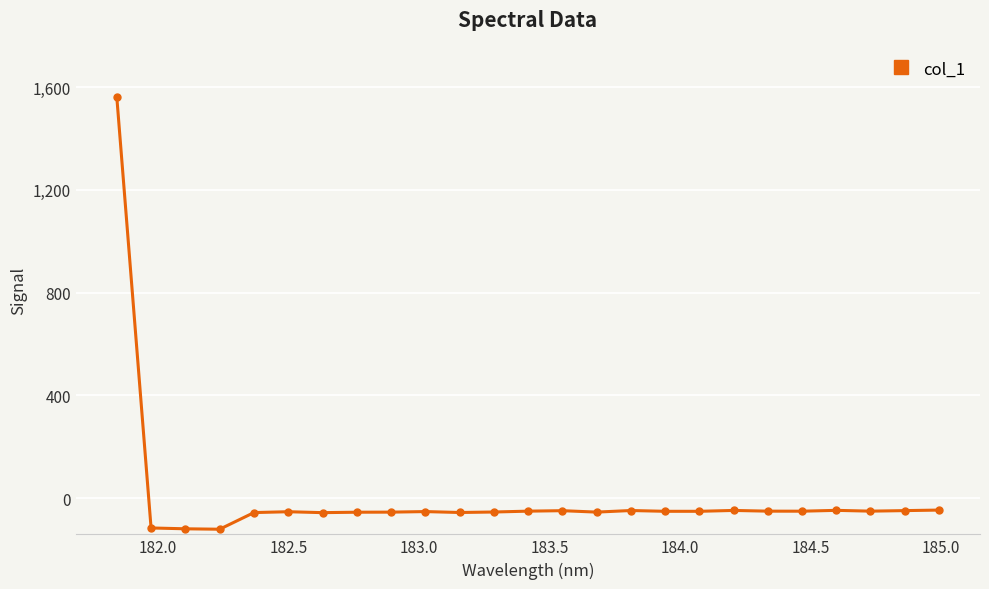

Is this an area chart (filled region under the line)?

No